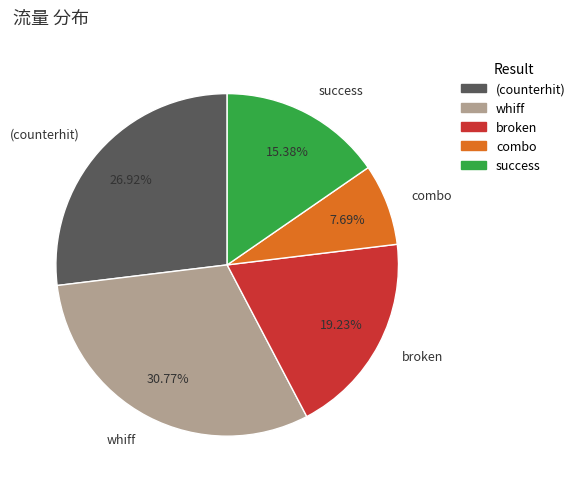

Which category has the biggest portion of the pie?

whiff